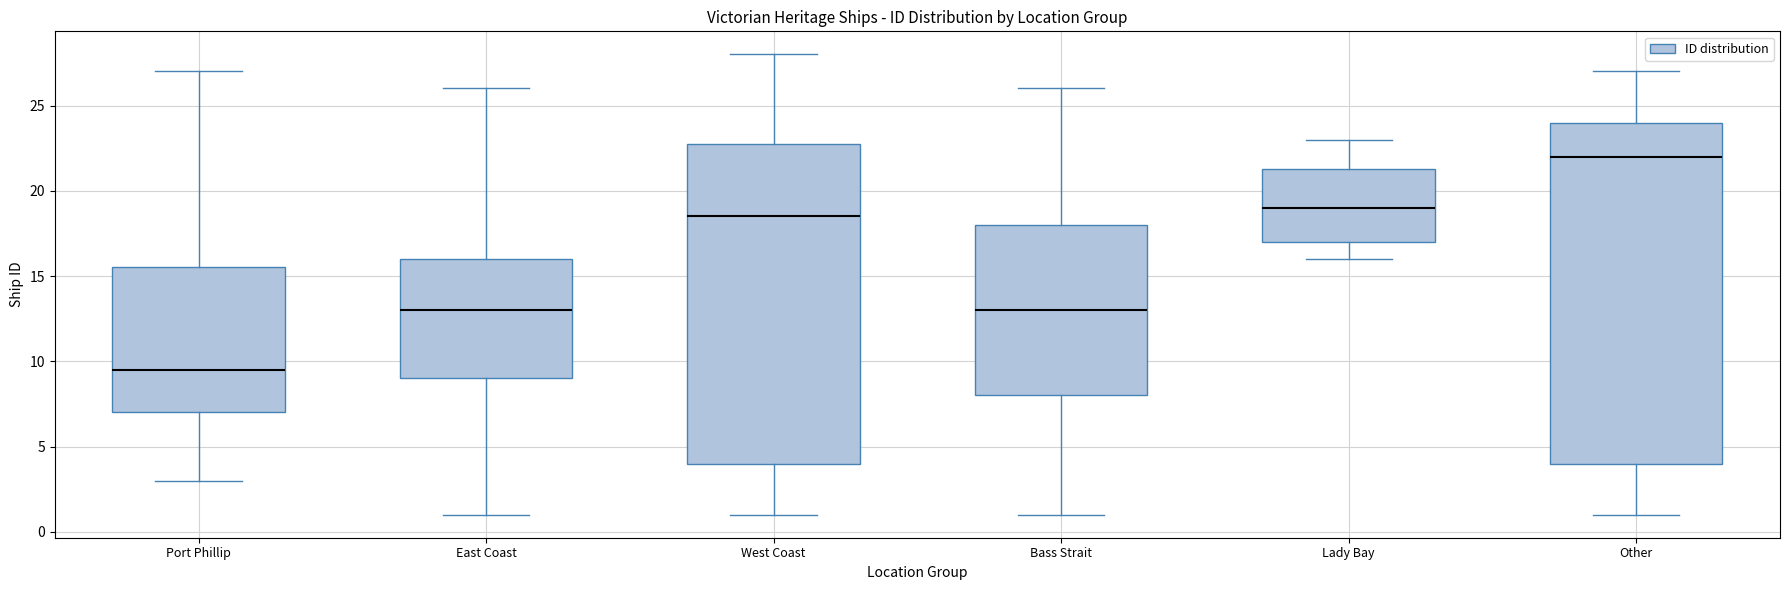

Reading left to right, read every box against the y-axis: the position of its median line, the range the box covers, and the ends of its whiskers. The values are not printed on the chart, so give them approximately, as read against the axis.

Port Phillip: median 9.5, box 7.0 to 15.5, whiskers 3.0 to 27.0
East Coast: median 13.0, box 9.0 to 16.0, whiskers 1.0 to 26.0
West Coast: median 18.5, box 4.0 to 23.0, whiskers 1.0 to 28.0
Bass Strait: median 13.0, box 8.0 to 18.0, whiskers 1.0 to 26.0
Lady Bay: median 19.0, box 17.0 to 21.5, whiskers 16.0 to 23.0
Other: median 22.0, box 4.0 to 24.0, whiskers 1.0 to 27.0